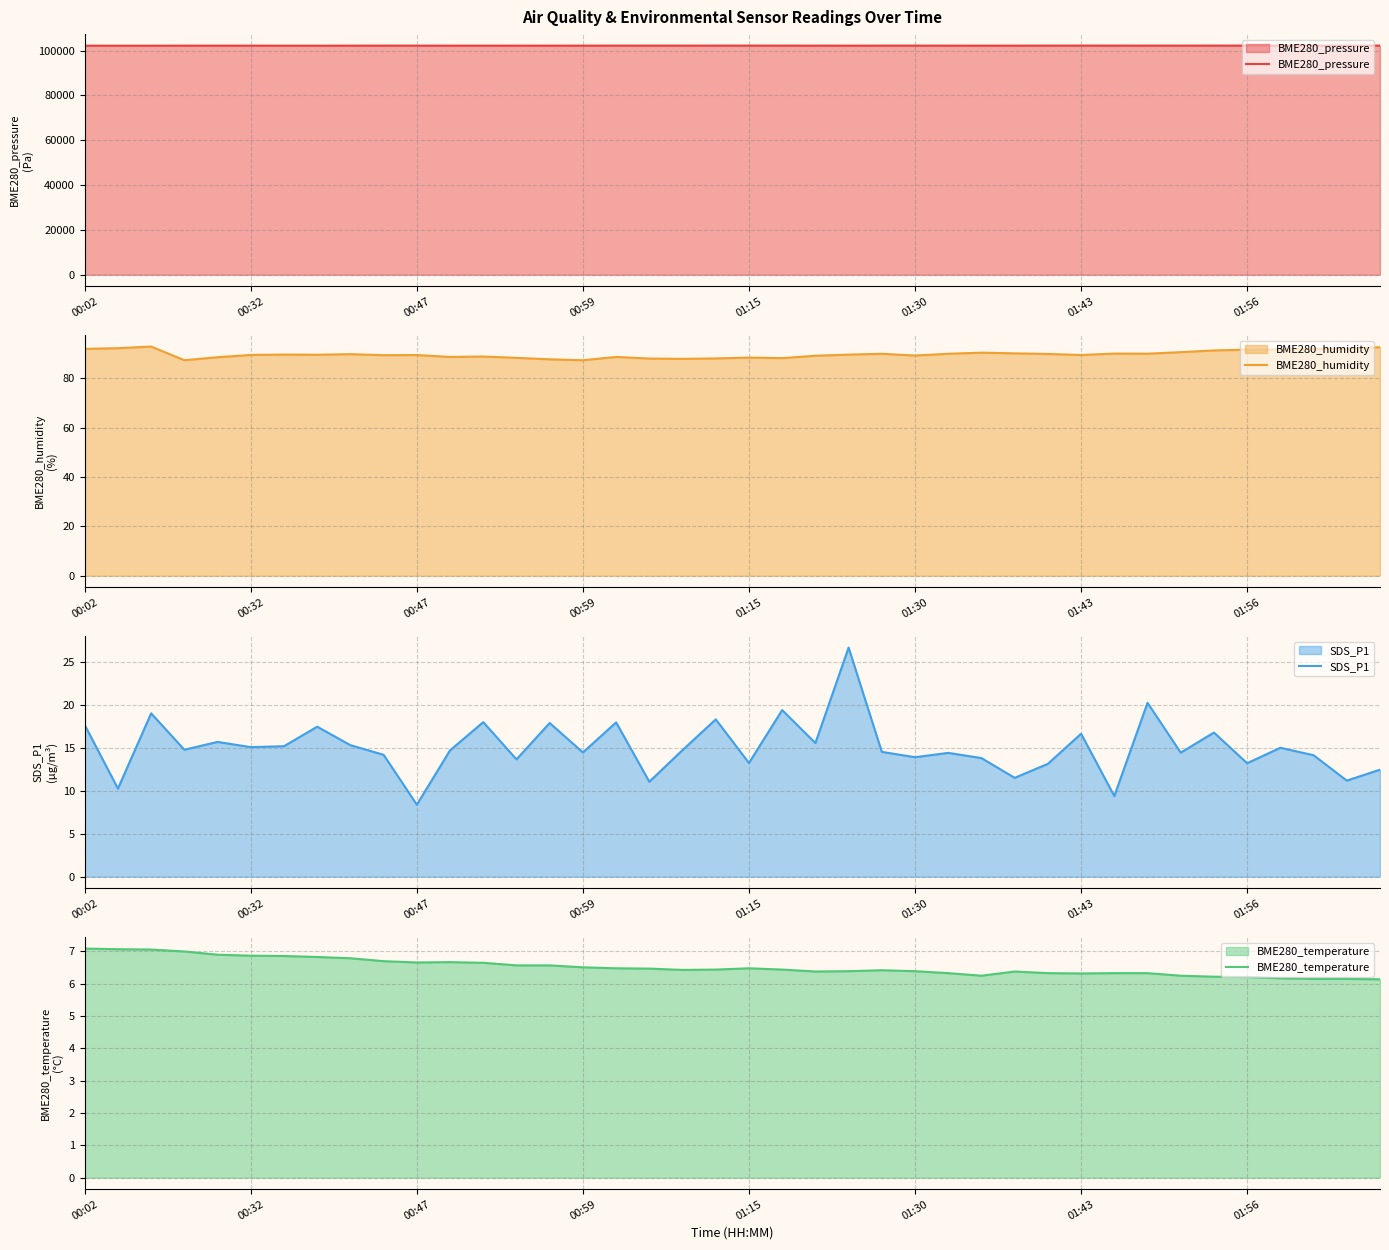

What is the maximum value shown in the chart?

102255.5